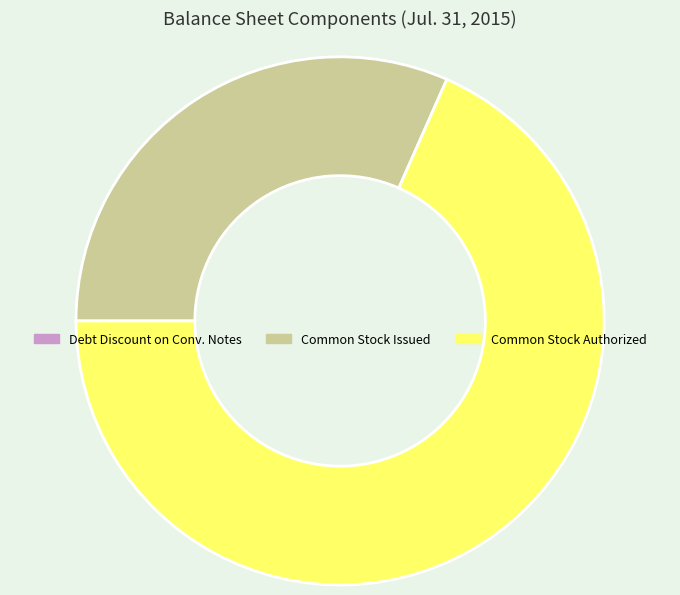

Does any single category account for the majority?

Yes